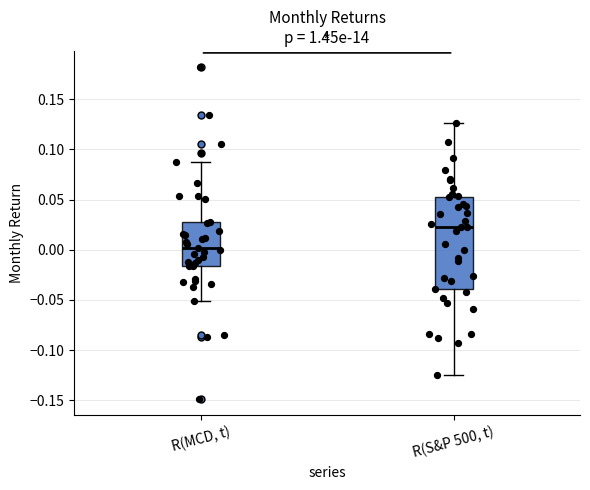

Where is the lower edge of the box for R(MCD, t) on the y-axis? The values are not printed on the chart, so give them approximately, as read against the axis.

-0.015